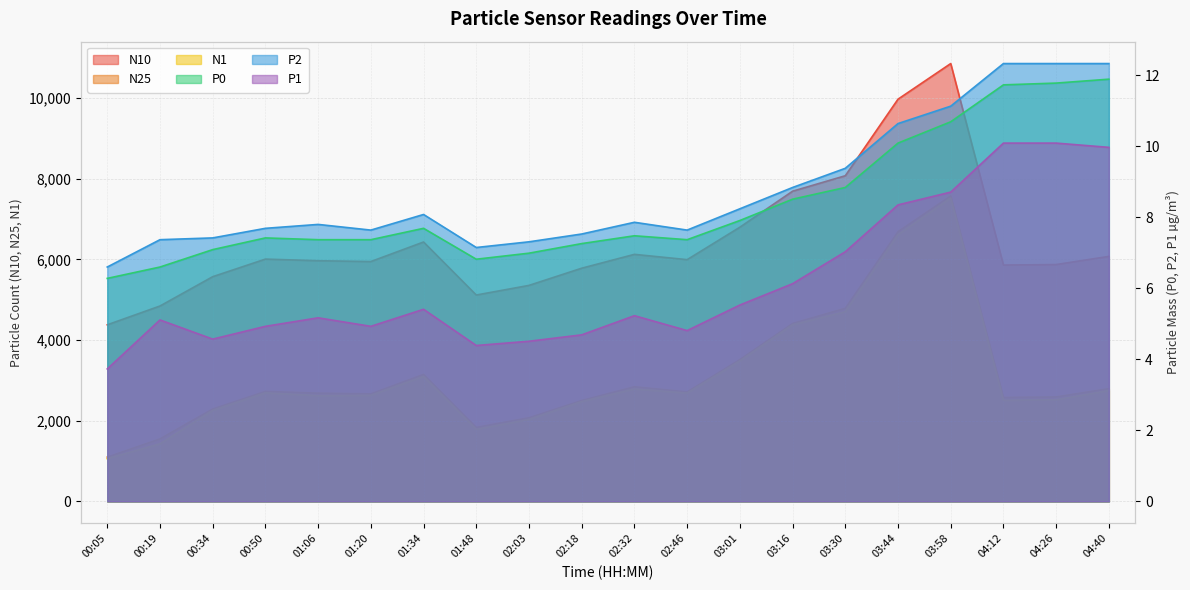

How many data points does each series have?

20